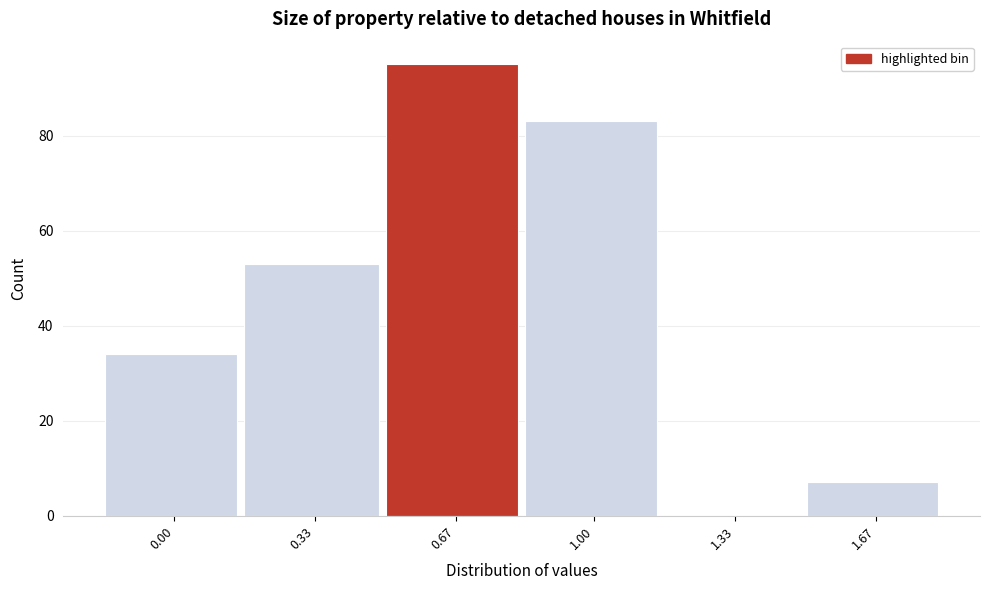

Reading right to left, extract all data points from this chart.

1.67=7	1.33=0	1.00=83	0.67=95	0.33=53	0.00=34